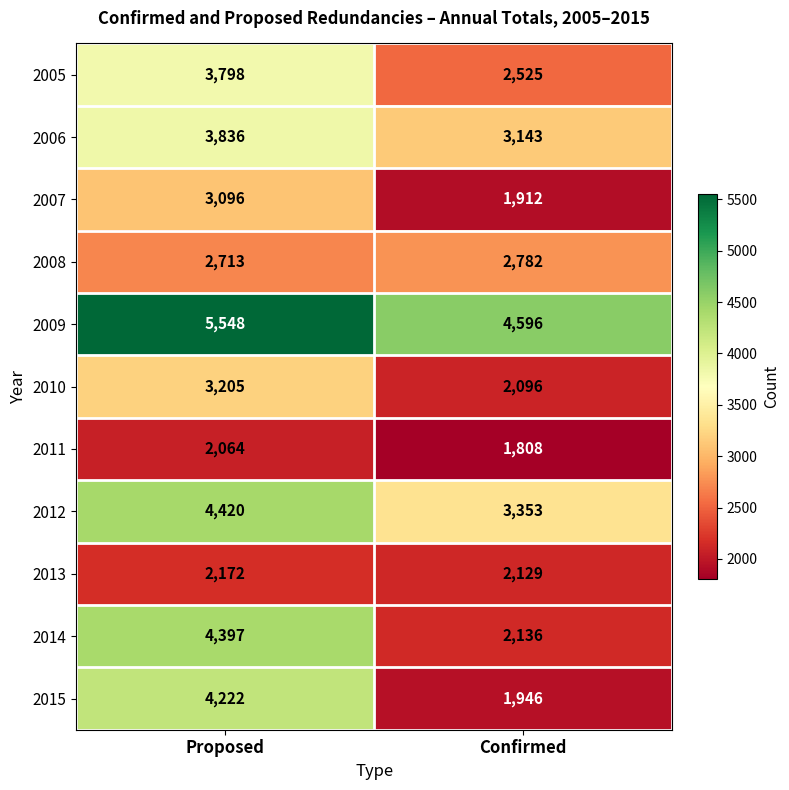

What is the maximum value for 2013?

2172